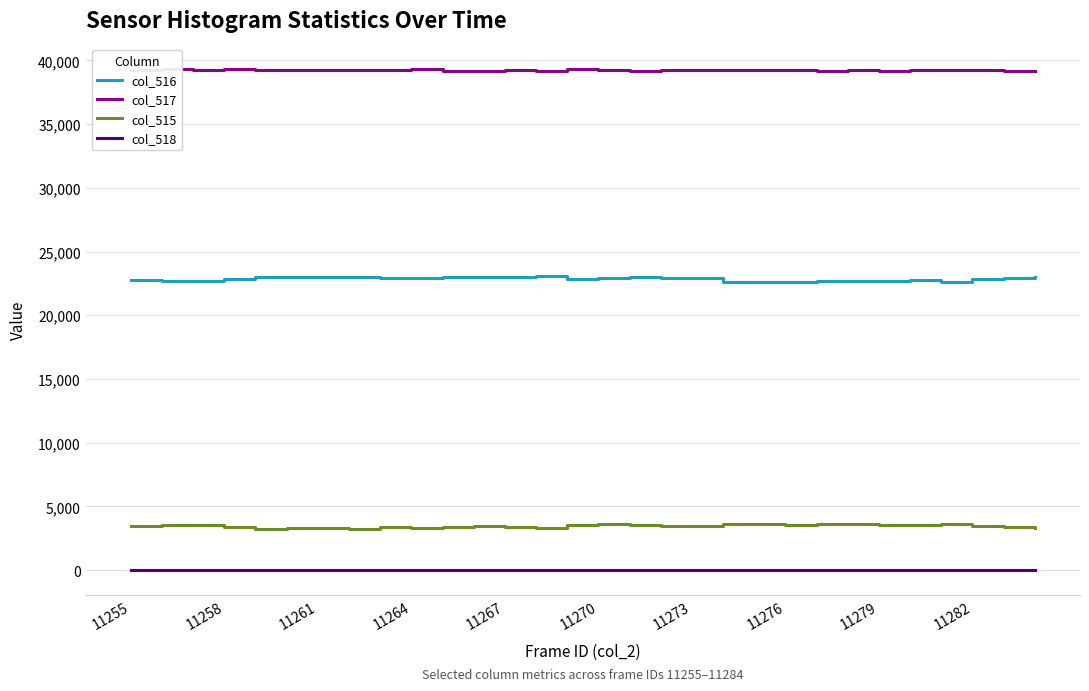

True or false: col_518 and col_516 cross at least once.

False